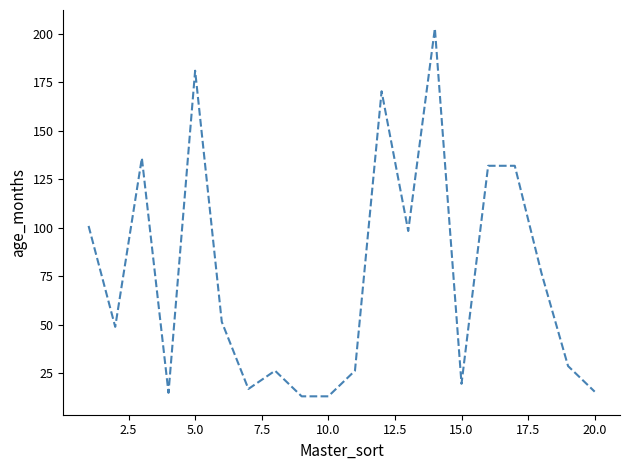

What is the minimum value shown in the chart?

13.2